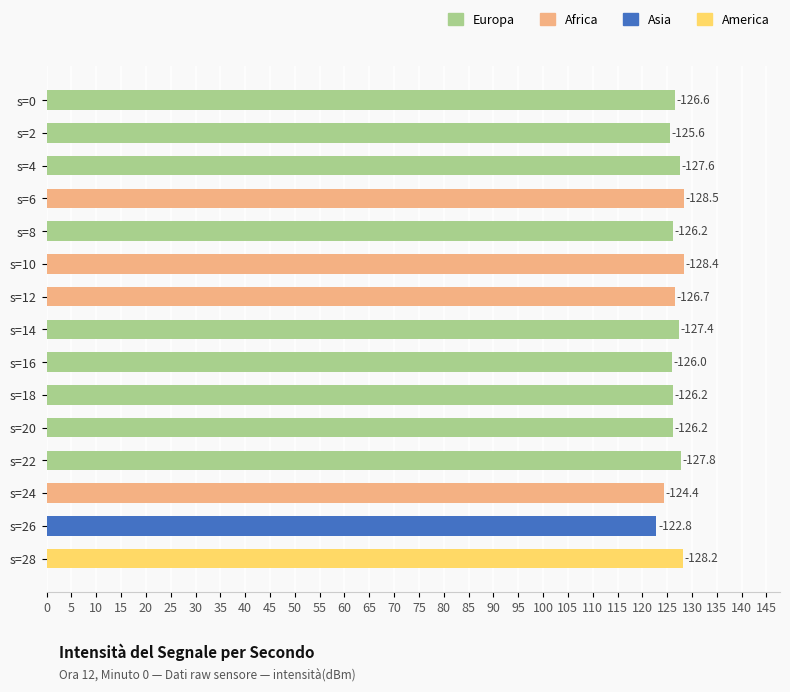

How many bars are there in total?

15